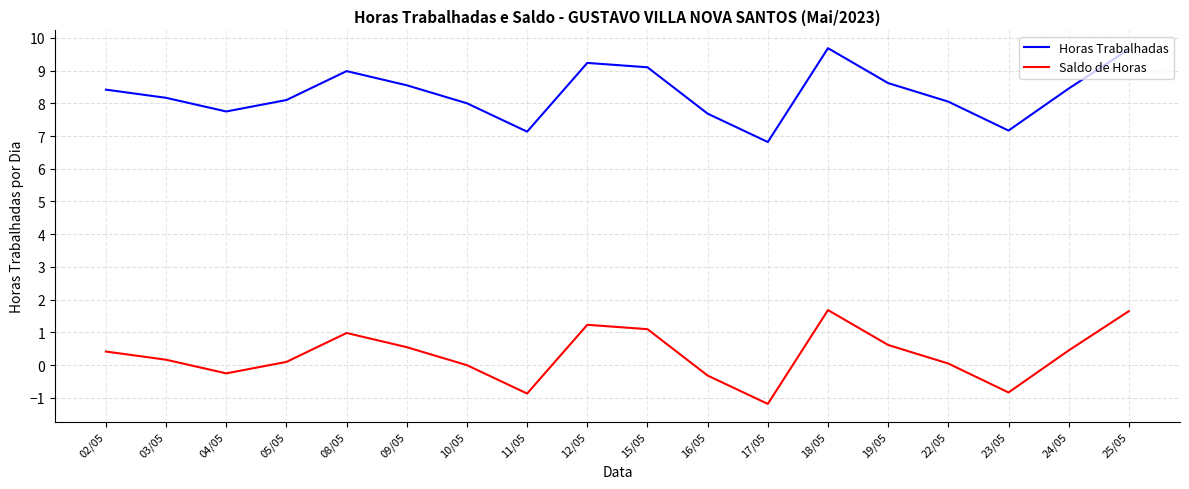

How many lines are shown in the chart?

2